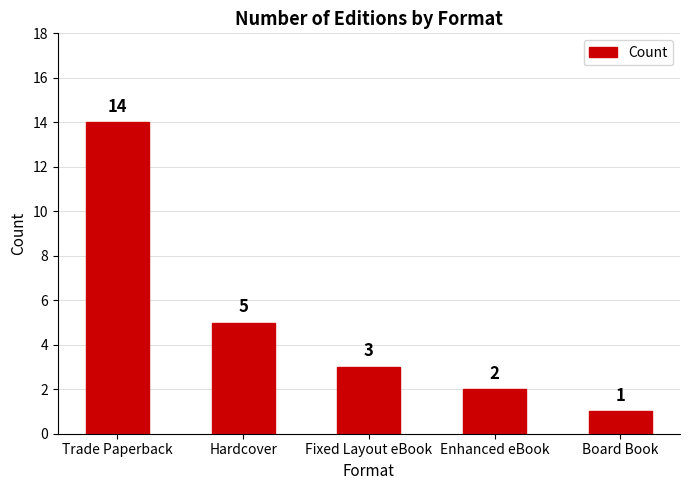

Reading right to left, transcribe all the data shown in this chart.

1	2	3	5	14